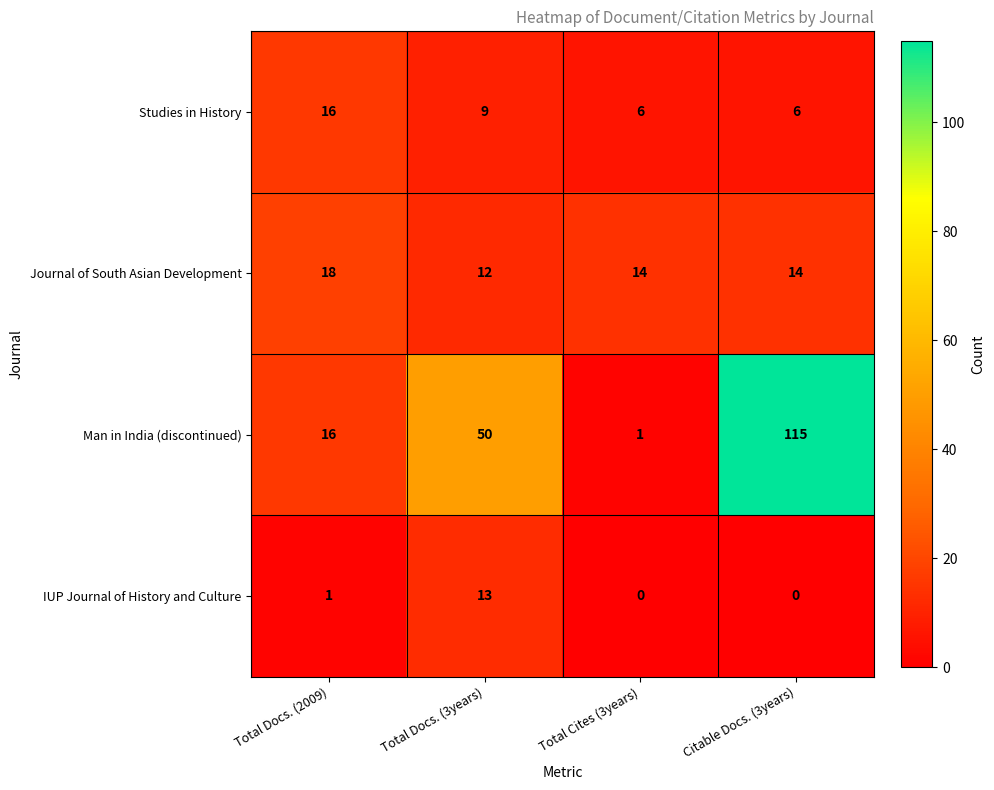

What is the difference between the highest and lowest values at Total Docs. (3years)?

41